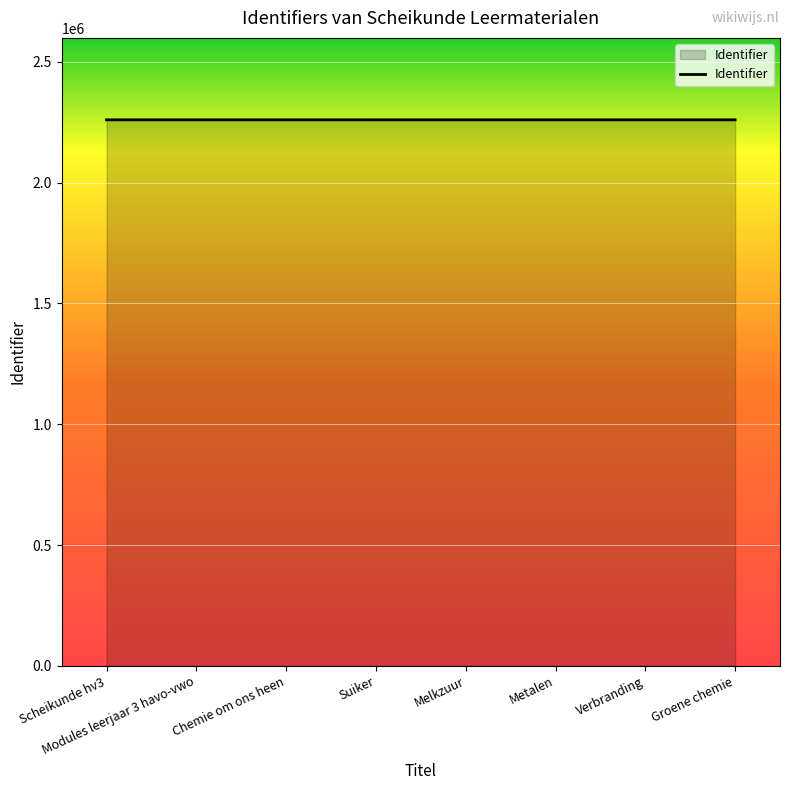

What is the greatest value displayed?

2260260